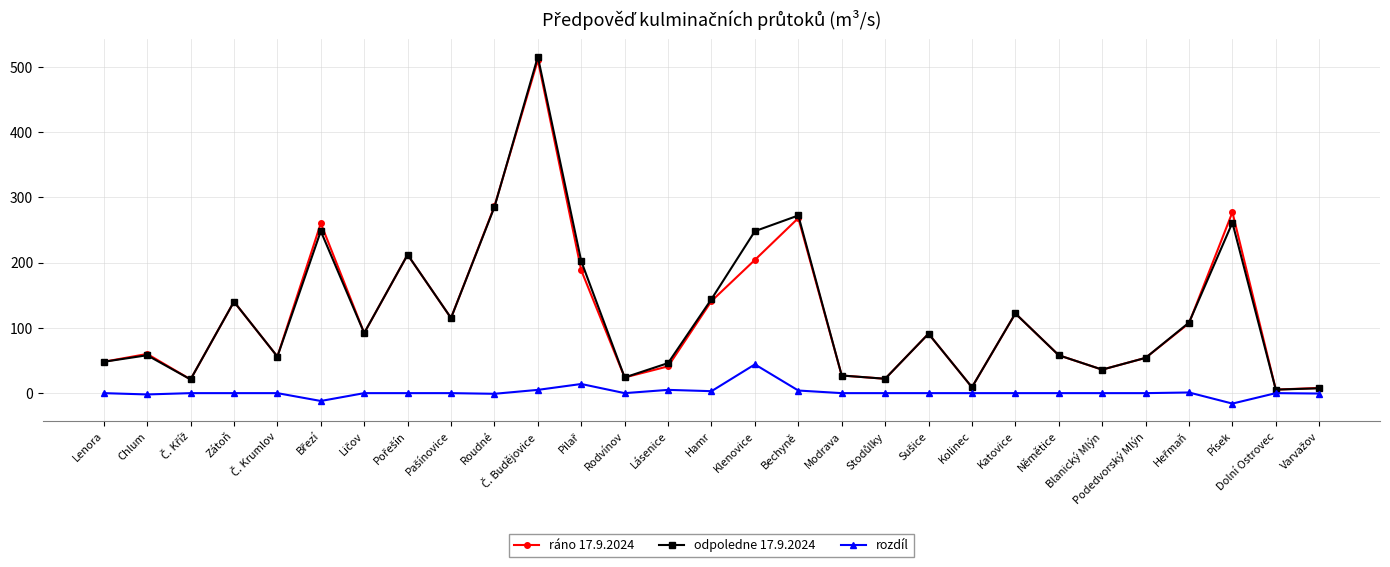

What is the label of the 15th point from the left?

Hamr